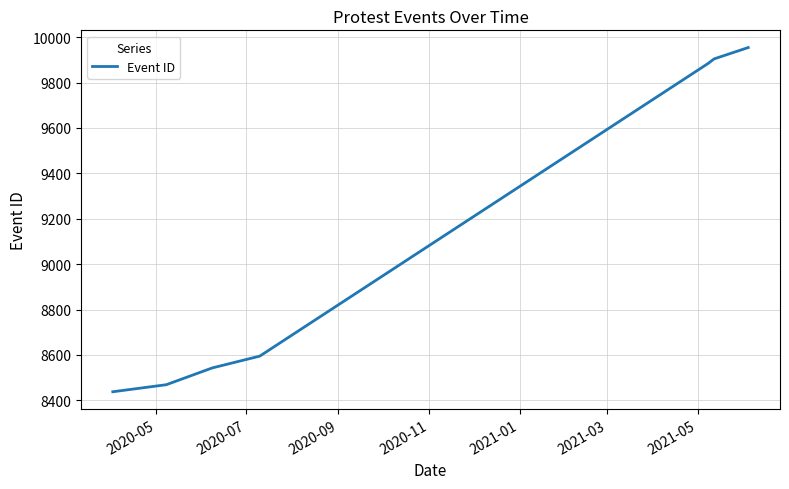

What is the greatest value displayed?

9954